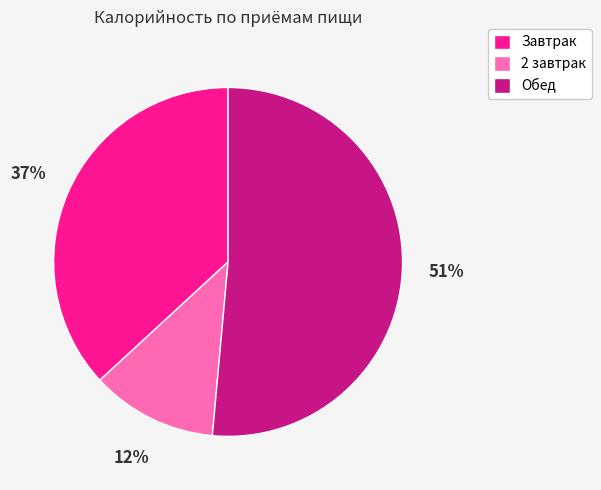

Is there any slice that represents more than half of the pie?

Yes